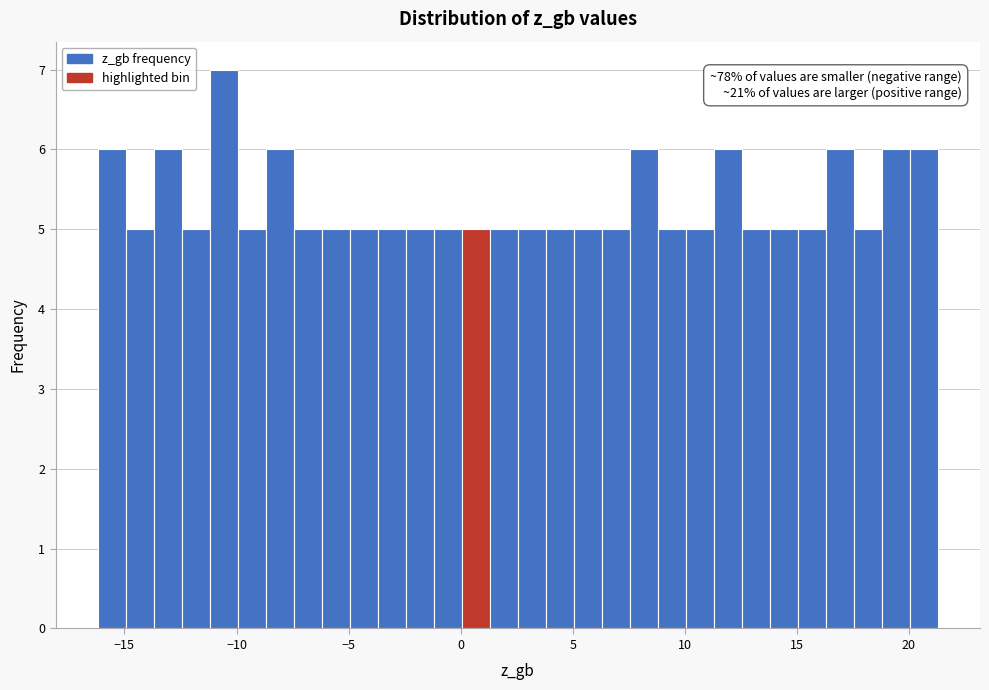

Read against the x-axis, roughly where is the centre of the tallest bar?

-10.5